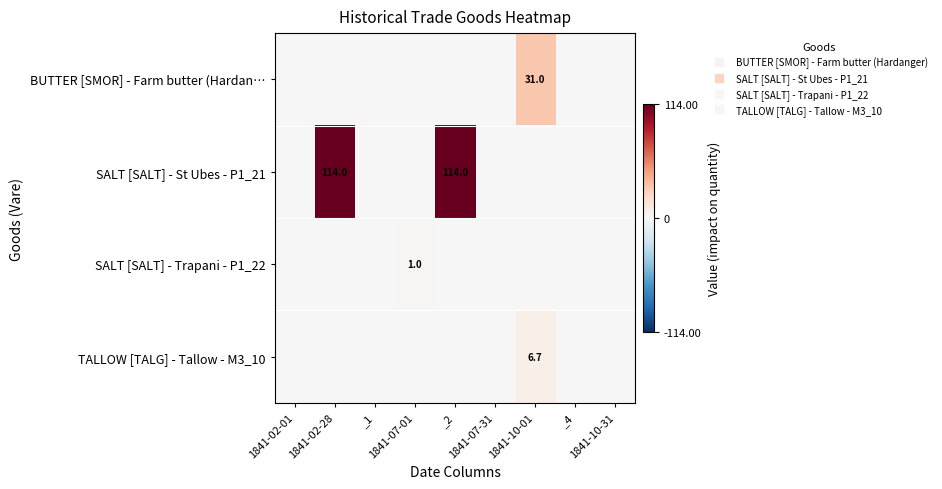

The TALLOW [TALG] - Tallow - M3_10 series shows 0.0 at 1841-02-28. True or false?

True